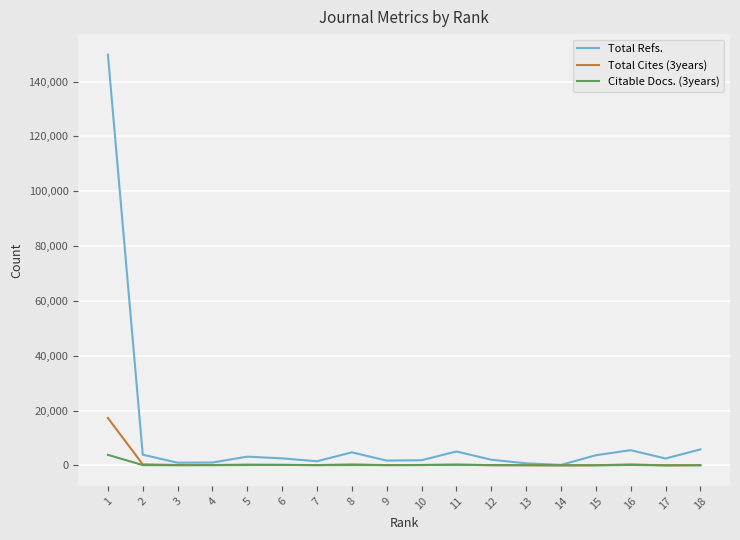

Which series has the largest range (max minus min)?

Total Refs.